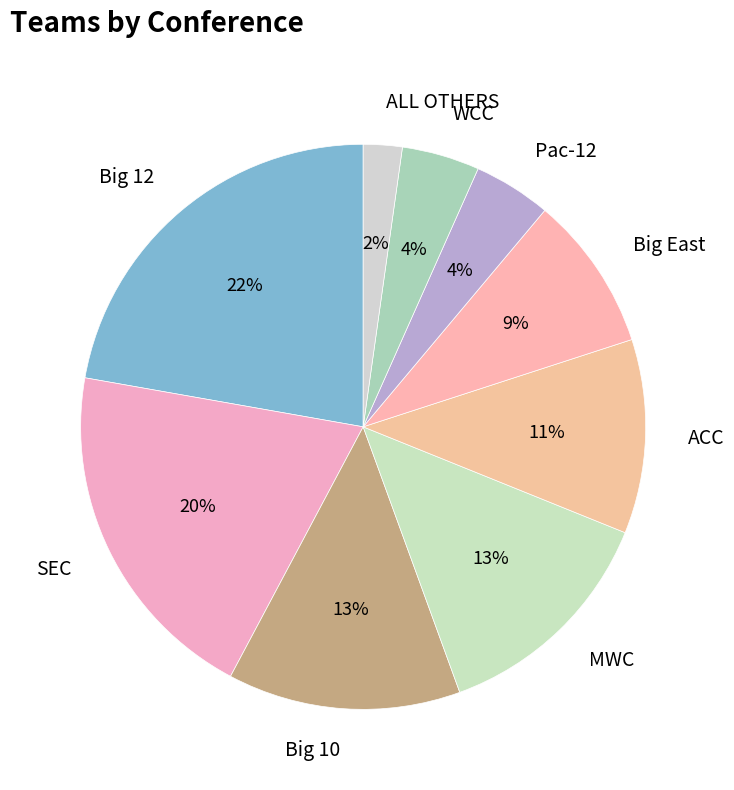

Combined, do SEC and MWC account for over 50%?

No